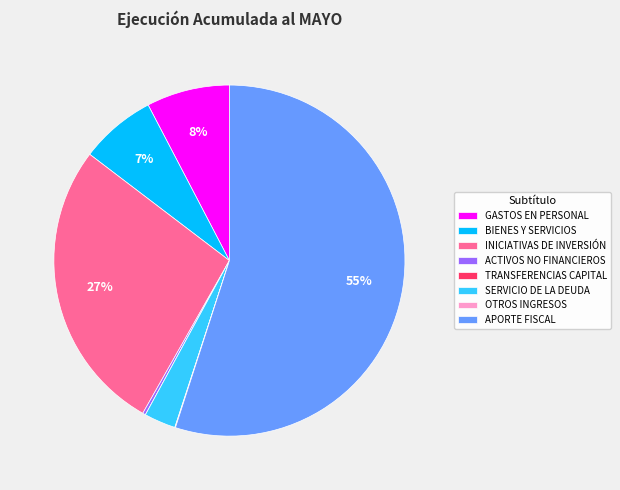

Which slice is the largest?

APORTE FISCAL